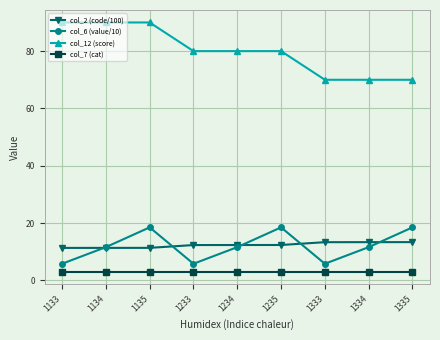

What is the maximum value shown in the chart?

90.0